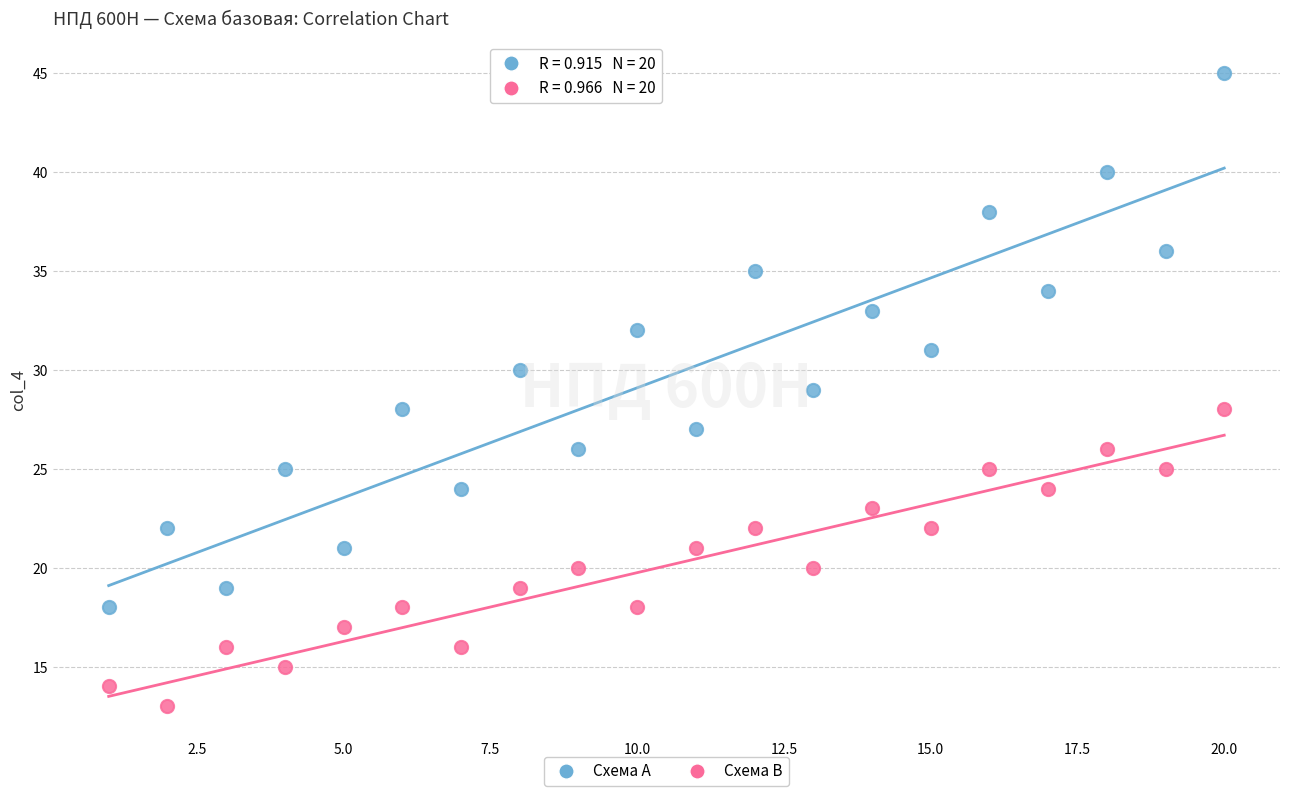

Which series has the largest Y range (max minus min)?

Схема A